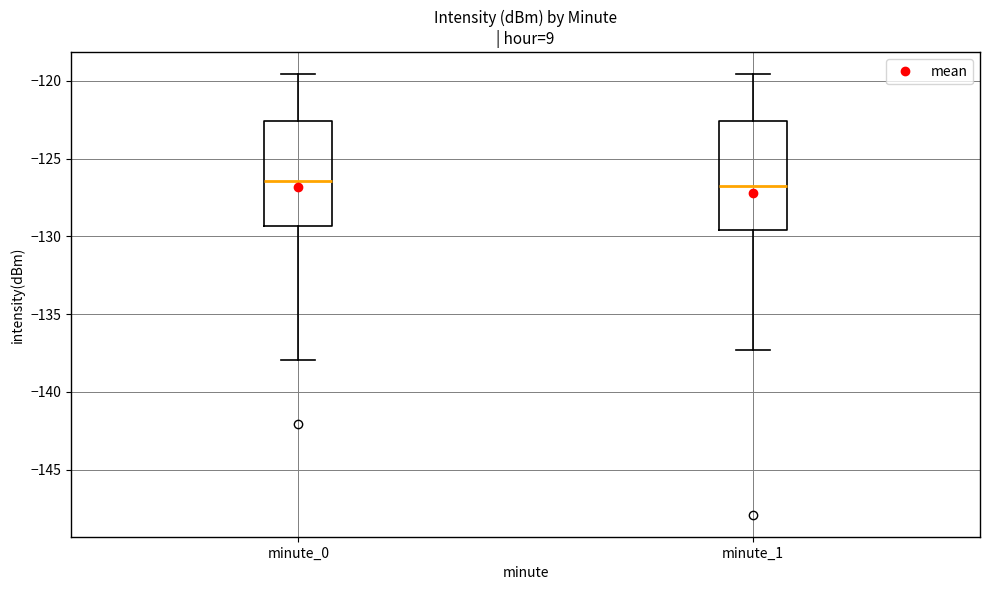

Reading left to right, read every box against the y-axis: the position of its median line, the range the box covers, and the ends of its whiskers. The values are not printed on the chart, so give them approximately, as read against the axis.

minute_0: median -126.5, box -129.5 to -122.5, whiskers -138.0 to -119.5
minute_1: median -127.0, box -129.5 to -122.5, whiskers -137.5 to -119.5